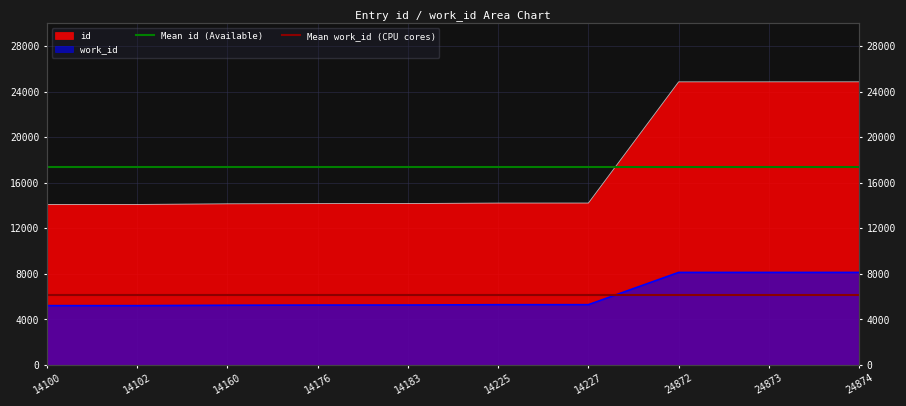

What is the approximate value of Mean id (Available) at 14102?

17379.2